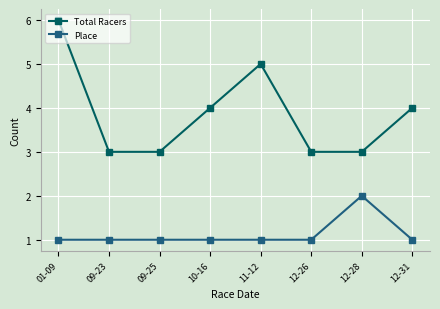

Reading left to right, list all the values displayed in this chart.

Total Racers: 01-09=6	09-23=3	09-25=3	10-16=4	11-12=5	12-26=3	12-28=3	12-31=4
Place: 01-09=1	09-23=1	09-25=1	10-16=1	11-12=1	12-26=1	12-28=2	12-31=1